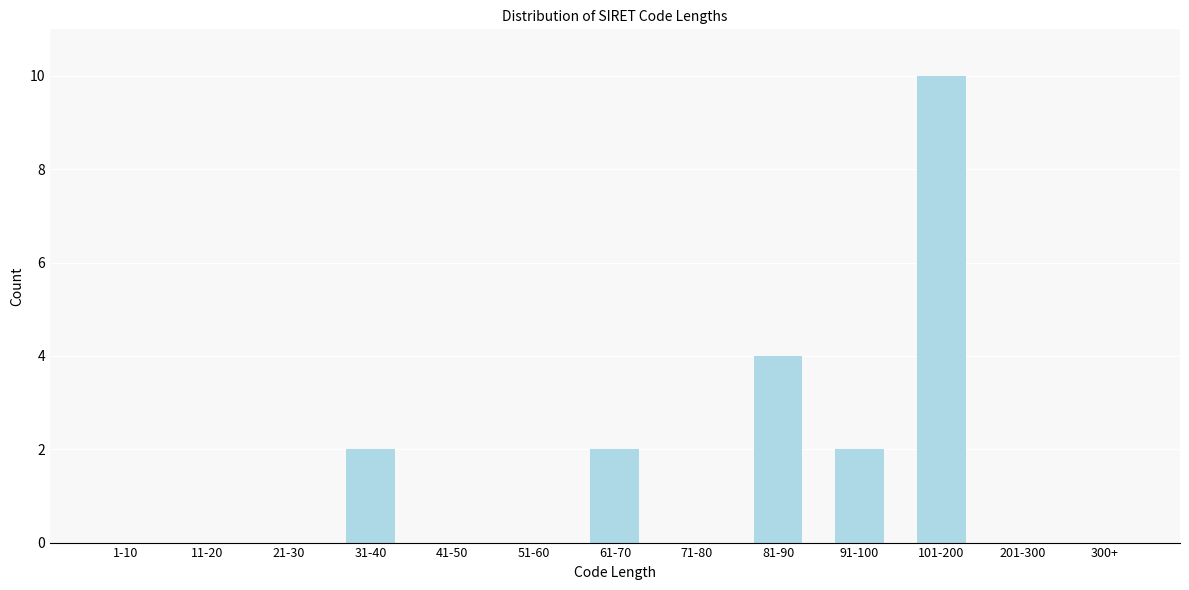

Reading left to right, transcribe all the data shown in this chart.

1-10=0	11-20=0	21-30=0	31-40=2	41-50=0	51-60=0	61-70=2	71-80=0	81-90=4	91-100=2	101-200=10	201-300=0	300+=0